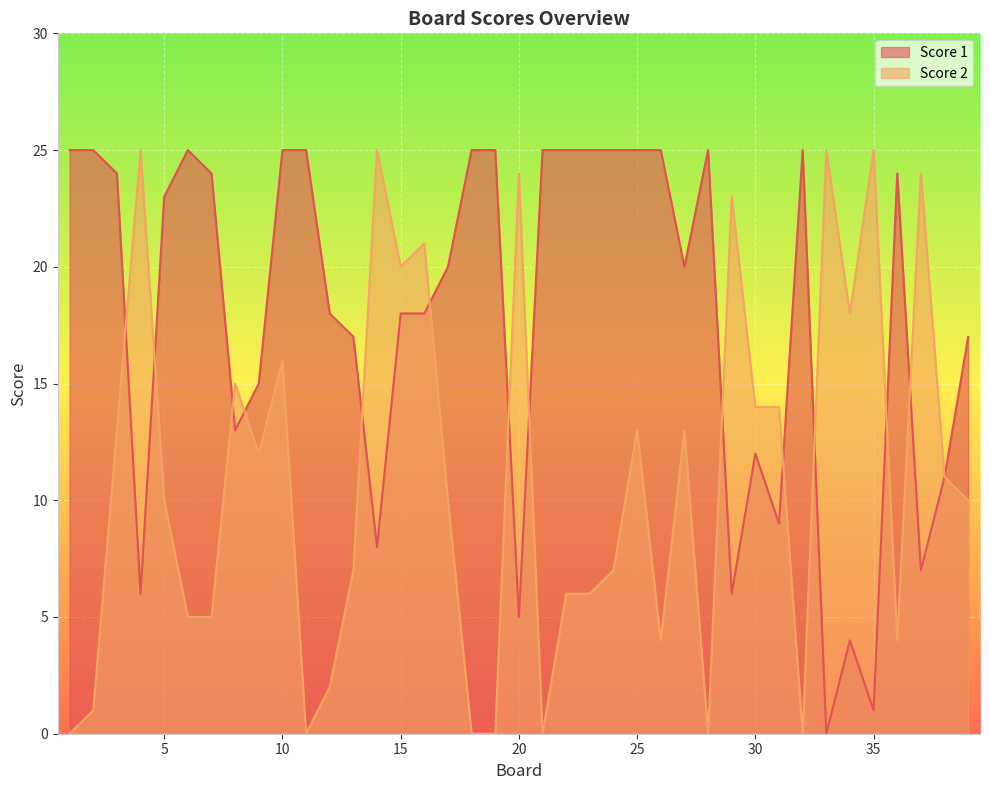

What value does the Score 2 series have at 13, to the nearest 10?

10